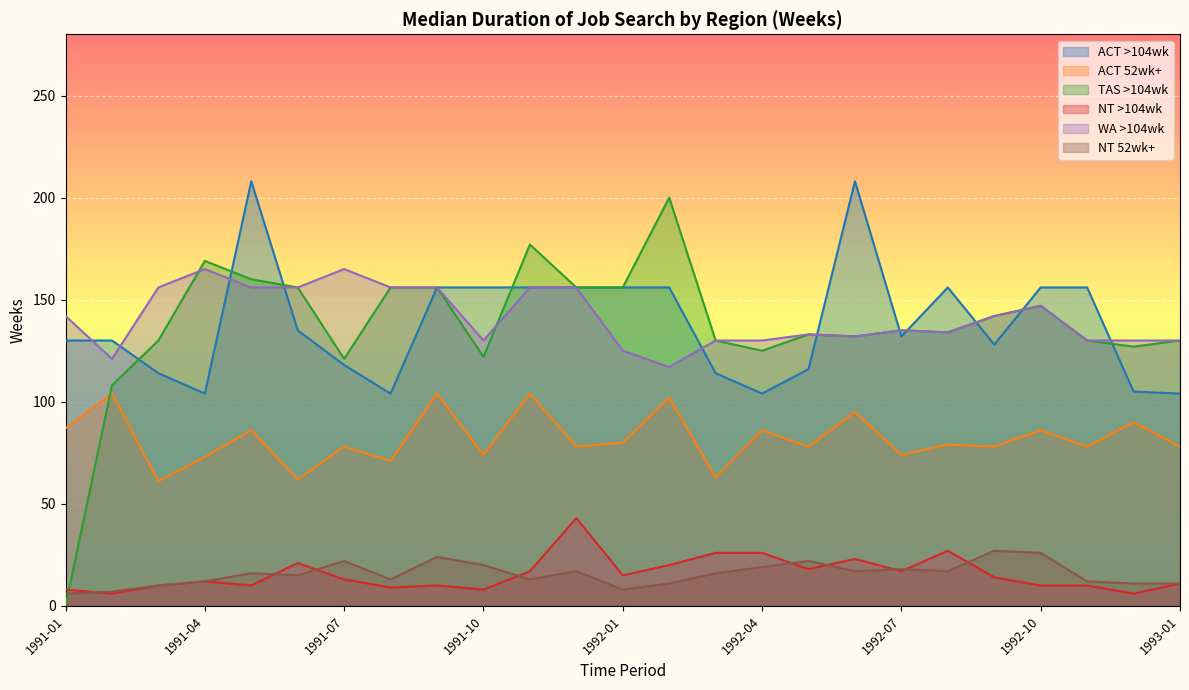

True or false: ACT >104wk and NT 52wk+ intersect in this chart.

False